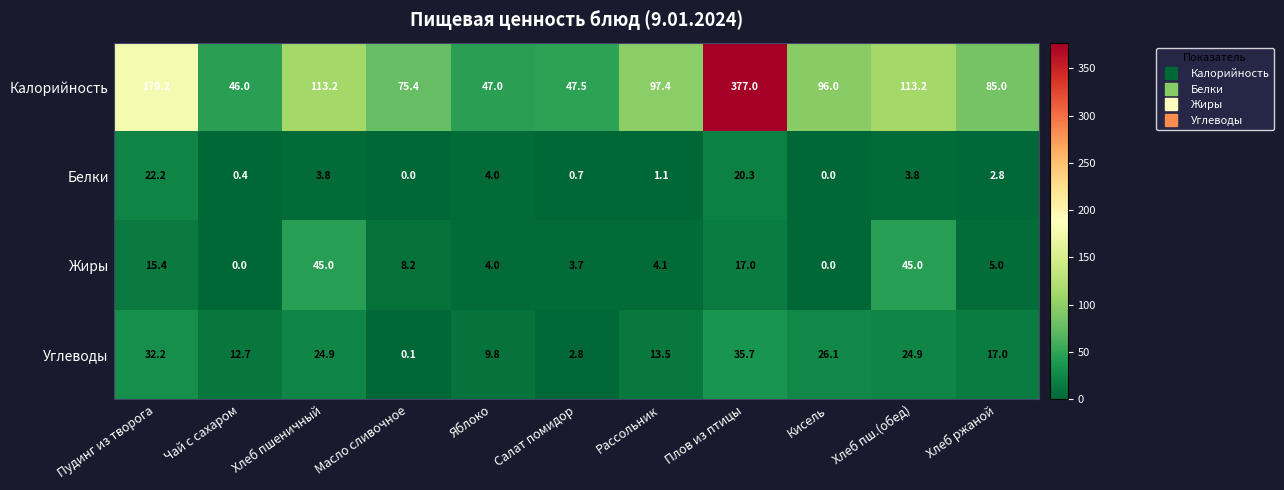

Is the value of Жиры at Салат помидор greater than the value of Белки at Кисель?

Yes